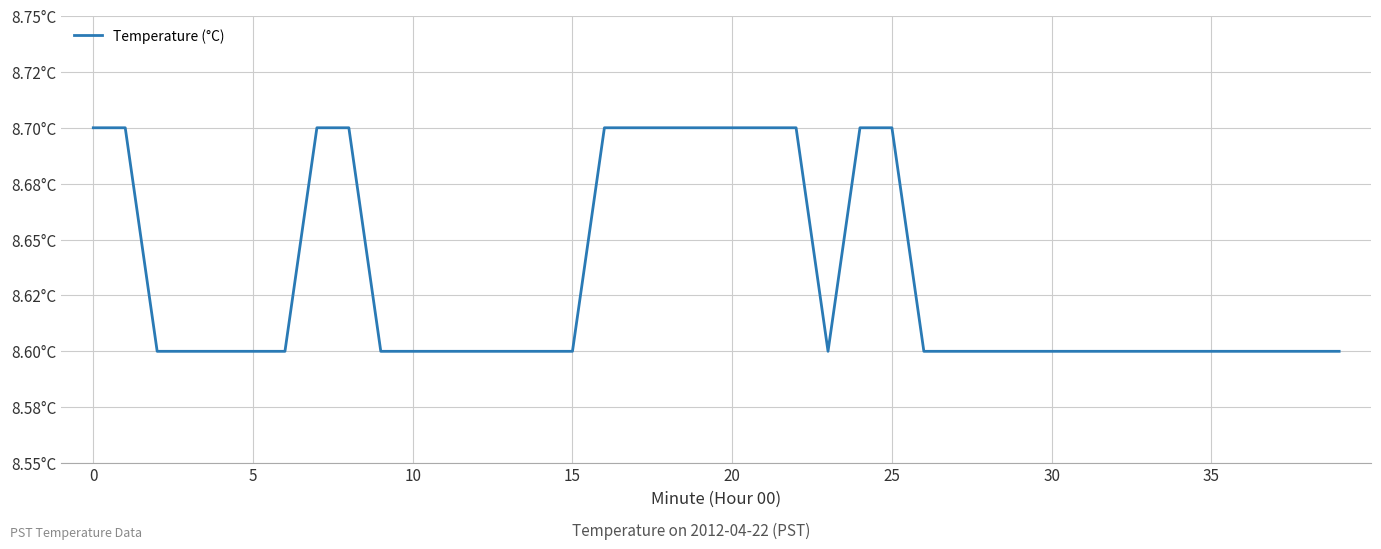

Does the chart display data point markers on the line(s)?

No